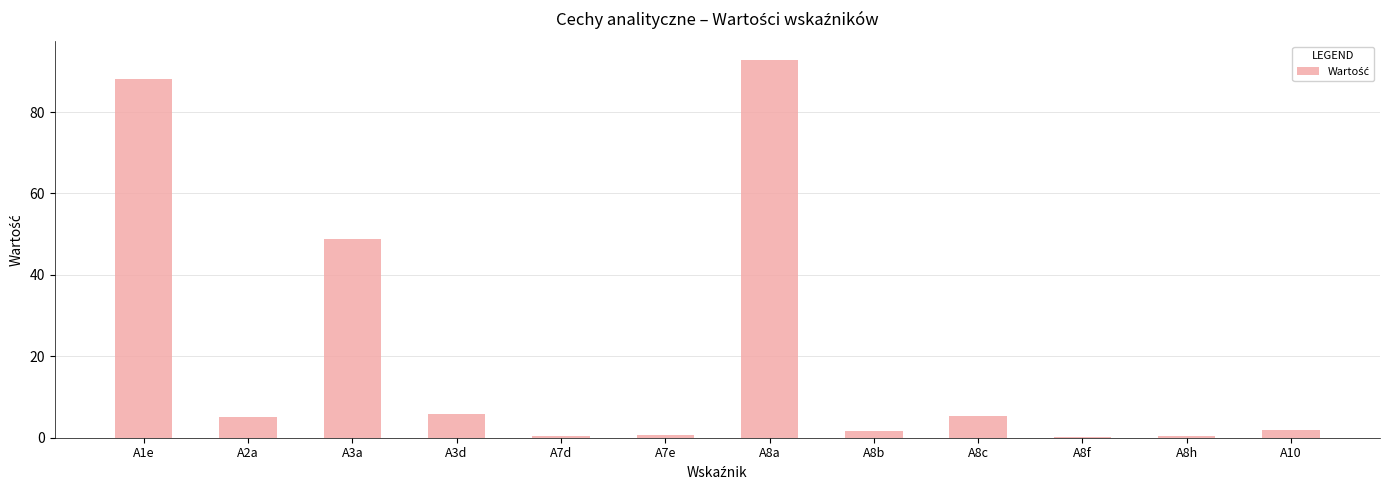

Are the bars grouped side by side (vs. stacked)?

No